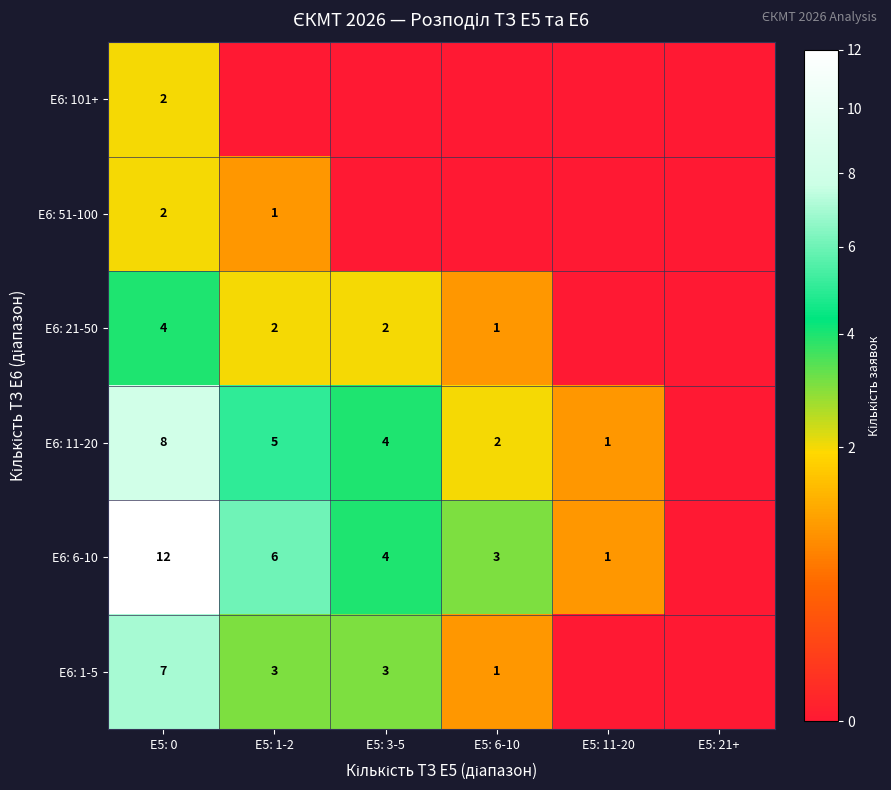

The E6: 1-5 series shows 3 at E5: 1-2. True or false?

True